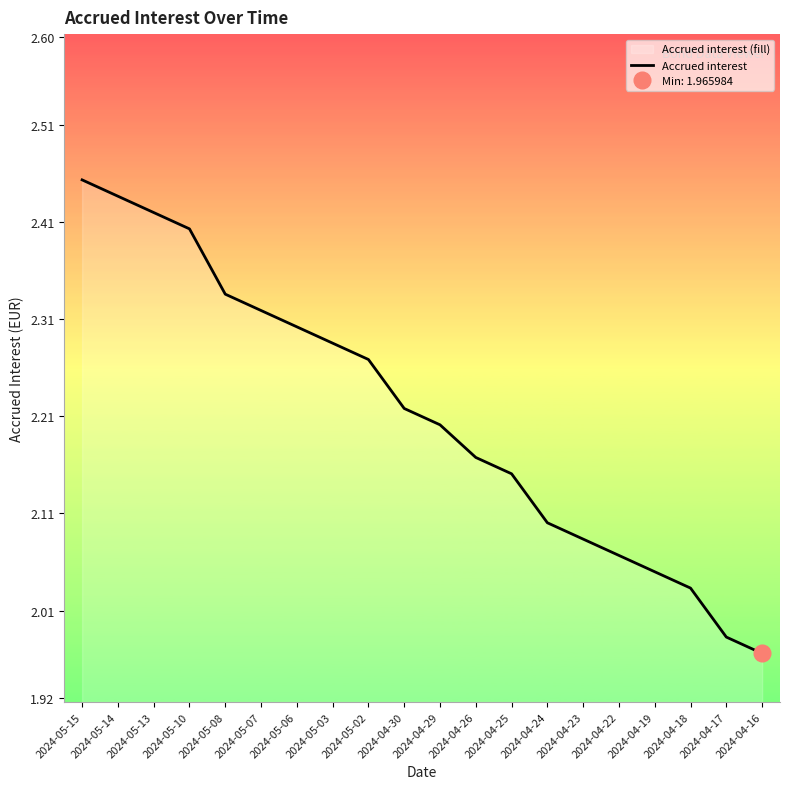

How many lines are shown in the chart?

1